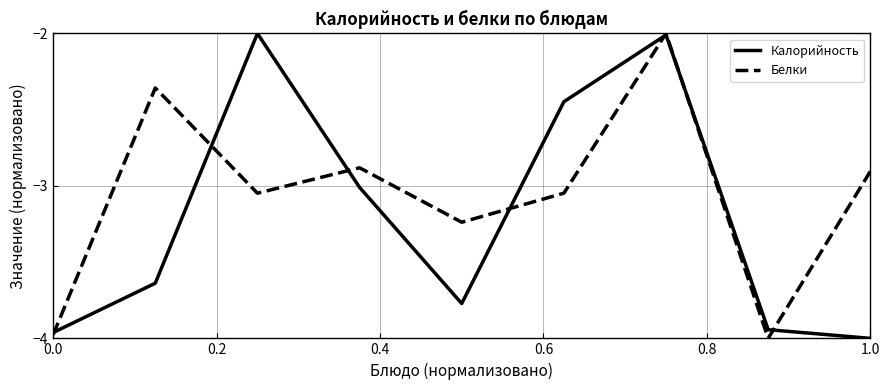

What is the greatest value displayed?

-2.0